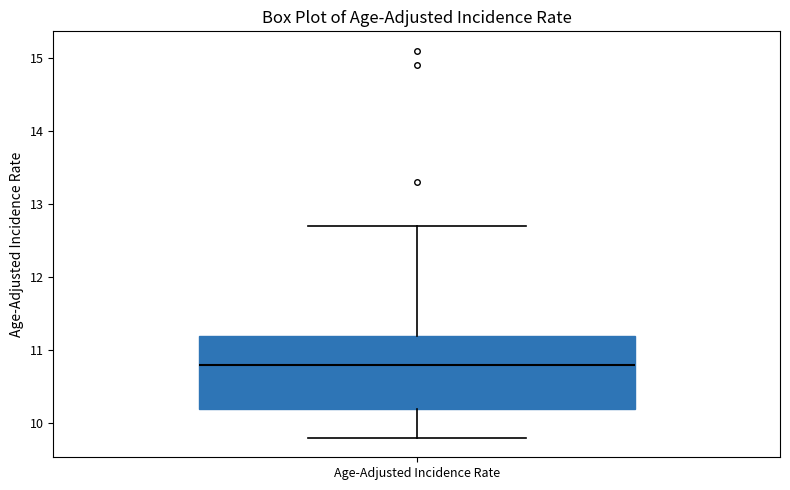

Transcribe this box plot: give where the median line is, the range the box spans, and where the two whiskers end, as read against the y-axis. The values are not printed on the chart, so give them approximately, as read against the axis.

median 10.8, box 10.2 to 11.2, whiskers 9.8 to 12.7